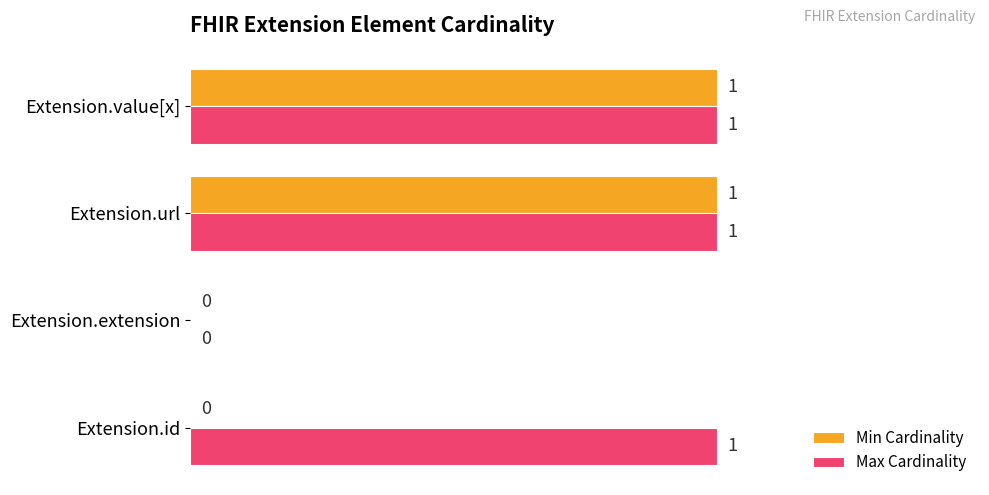

True or false: Min Cardinality has a value of -1 at Extension.id.

False